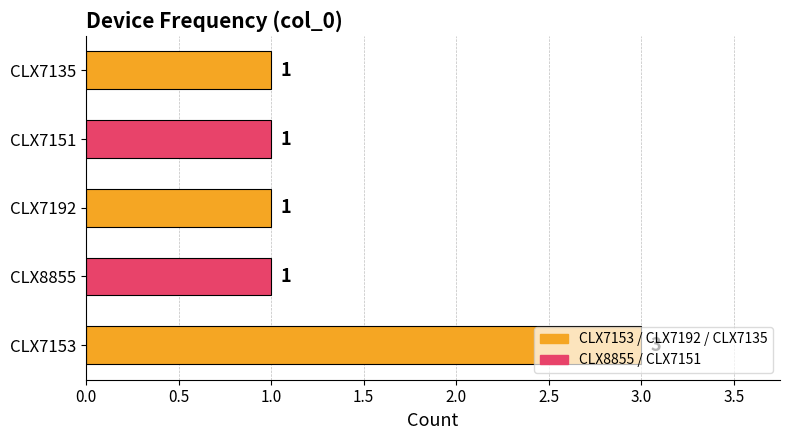

Are the bars horizontal?

Yes